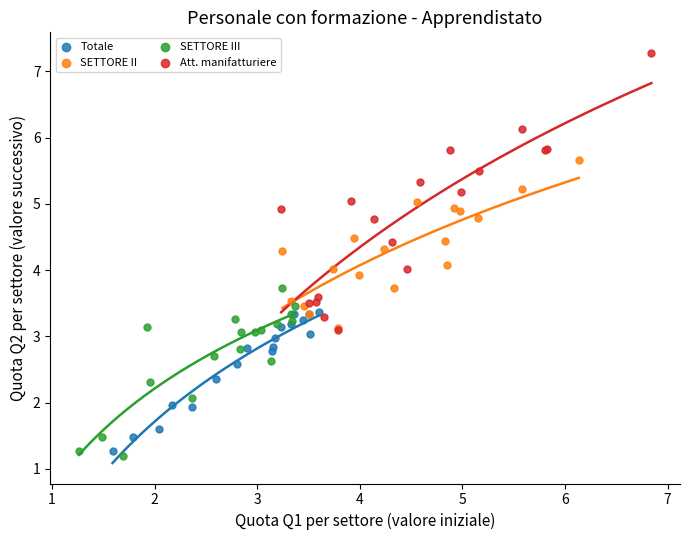

Which series contains the highest Y value?

Att. manifatturiere